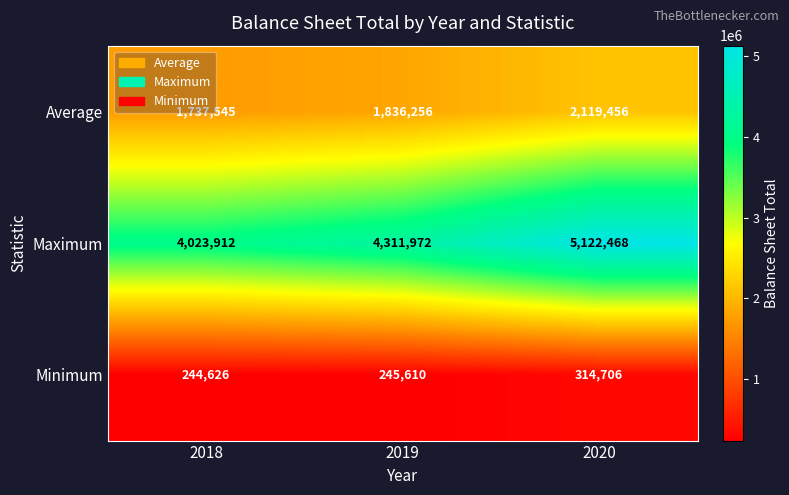

At 2020, list the series in order from smallest to largest.

Minimum, Average, Maximum